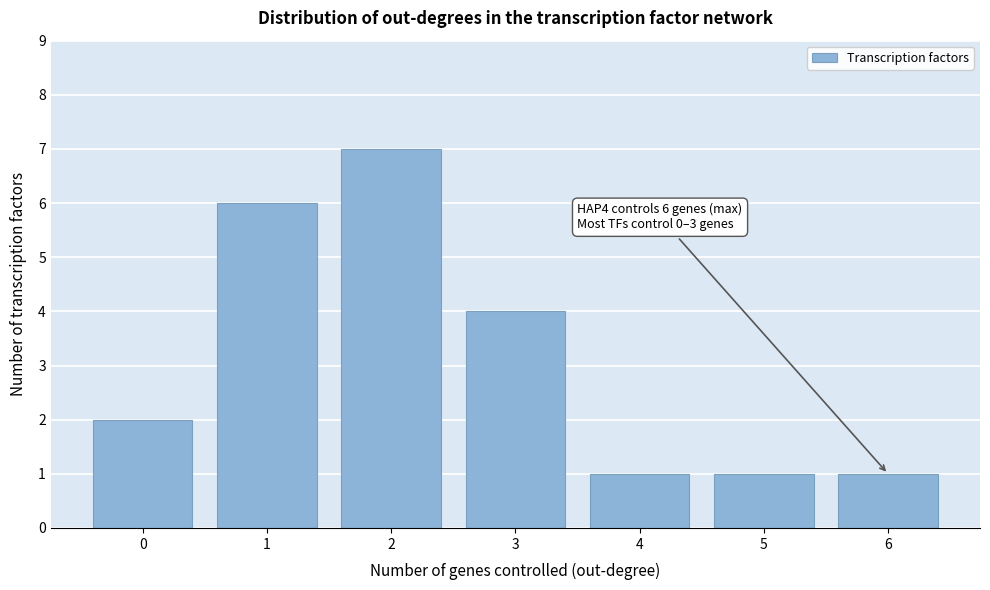

Reading left to right, what are all the values shown in this chart?

0=2	1=6	2=7	3=4	4=1	5=1	6=1